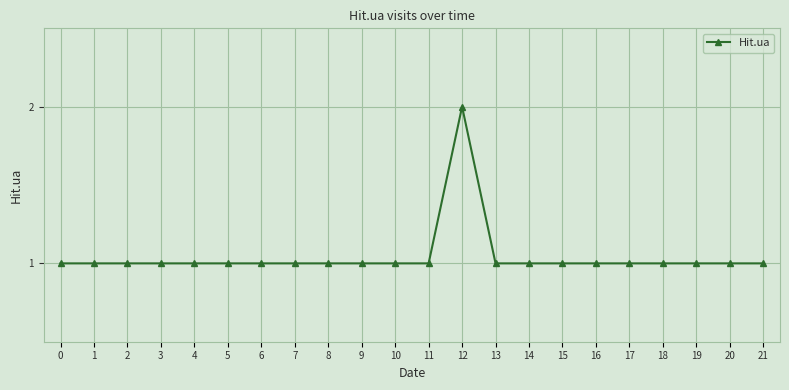

What is the value of the 17th point from the left?

1